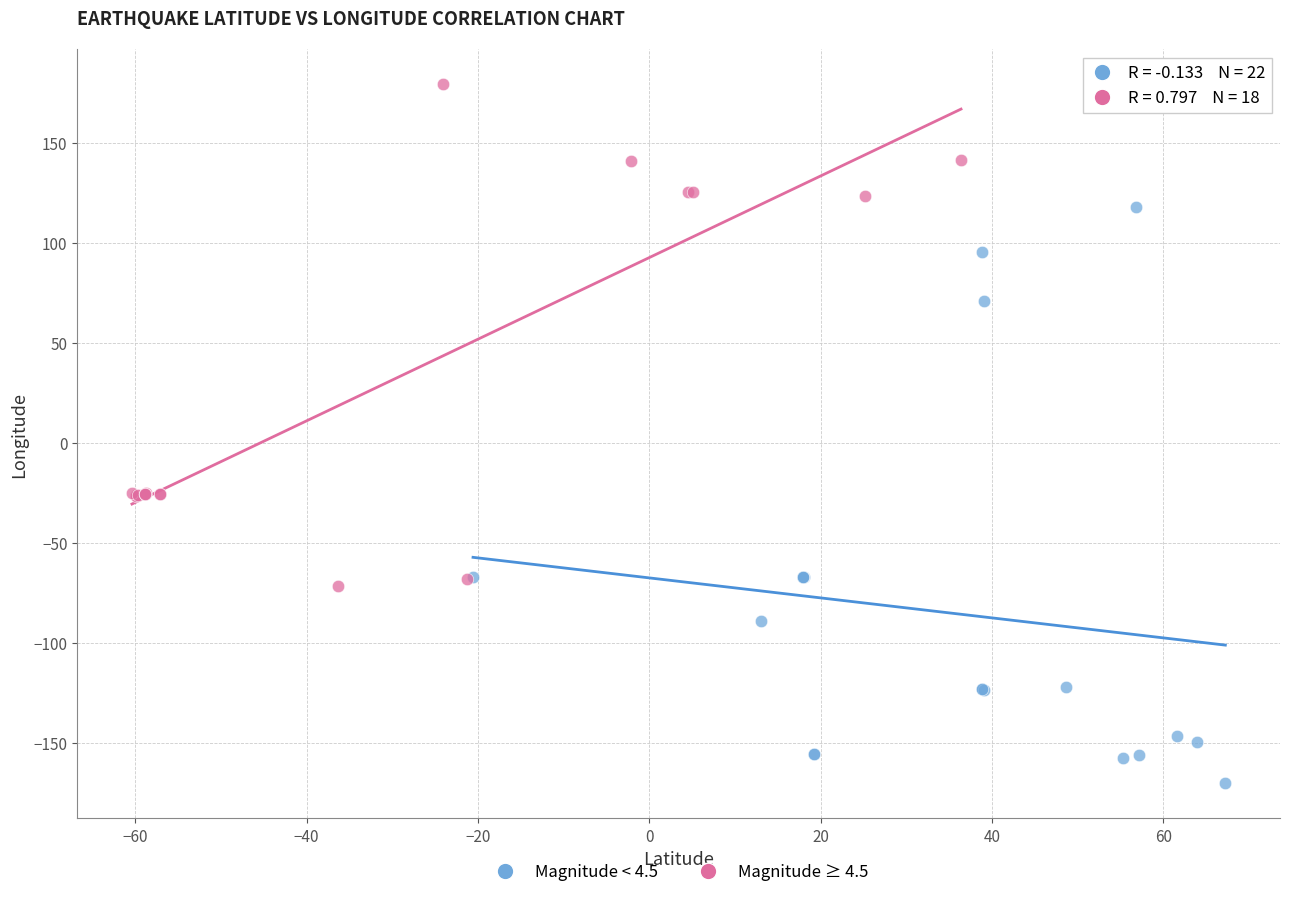

Which series contains the highest Y value?

Magnitude ≥ 4.5